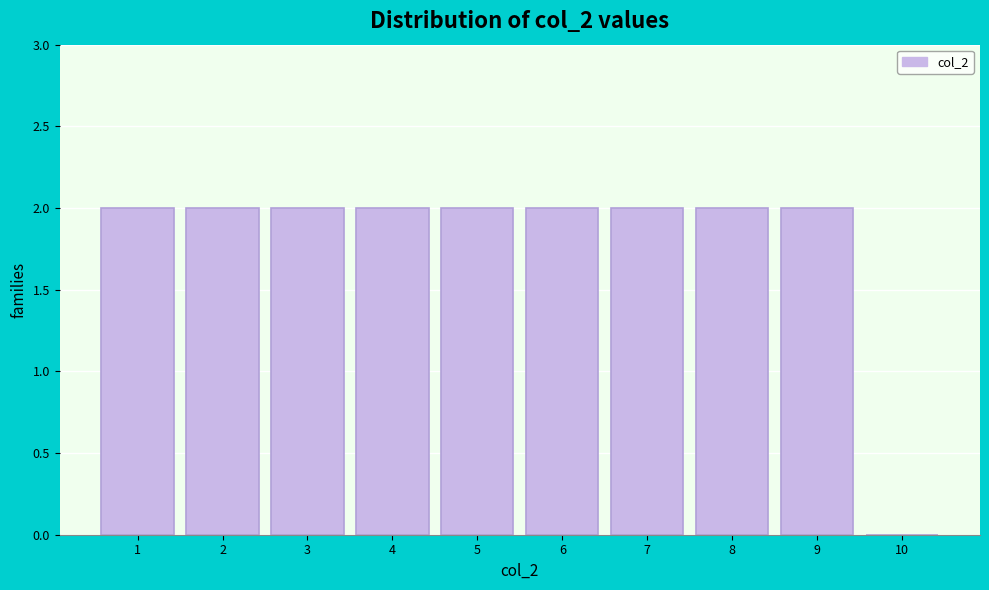

What is the height of the bar covering 2.5 to 3.5 on the x-axis? The values are not printed on the chart, so give them approximately, as read against the axis.

2